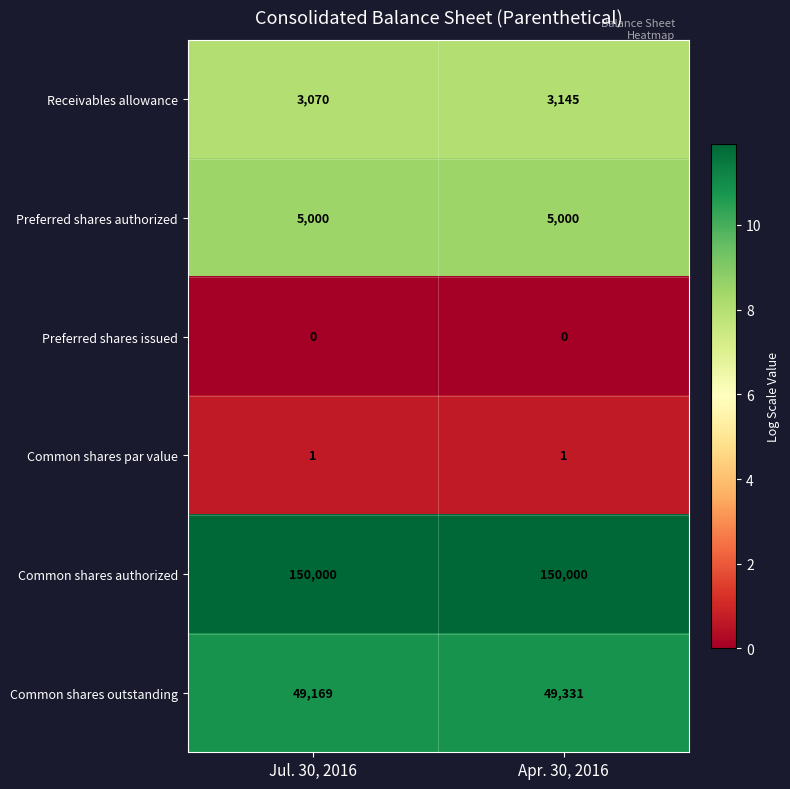

Reading right to left, list all the values displayed in this chart.

Receivables allowance: Apr. 30, 2016=3145	Jul. 30, 2016=3070
Preferred shares authorized: Apr. 30, 2016=5000	Jul. 30, 2016=5000
Preferred shares issued: Apr. 30, 2016=0	Jul. 30, 2016=0
Common shares par value: Apr. 30, 2016=1	Jul. 30, 2016=1
Common shares authorized: Apr. 30, 2016=150000	Jul. 30, 2016=150000
Common shares outstanding: Apr. 30, 2016=49331	Jul. 30, 2016=49169